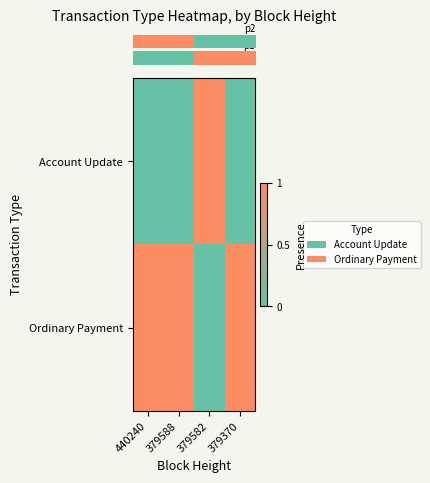

At how many categories does at least one series exceed 0?

4